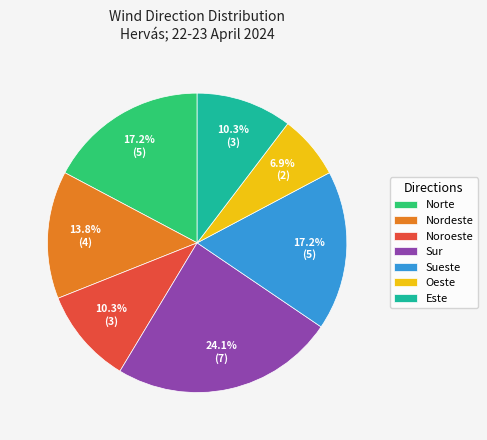

Does Nordeste represent more than half of the total?

No